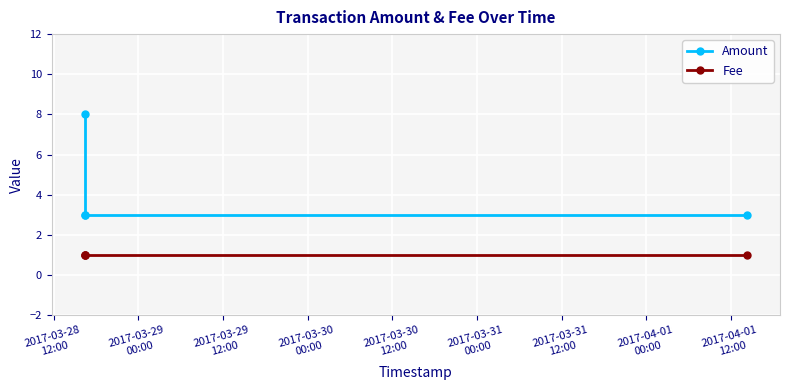

The Amount series shows 2 at 2017-03-29
12:00. True or false?

False